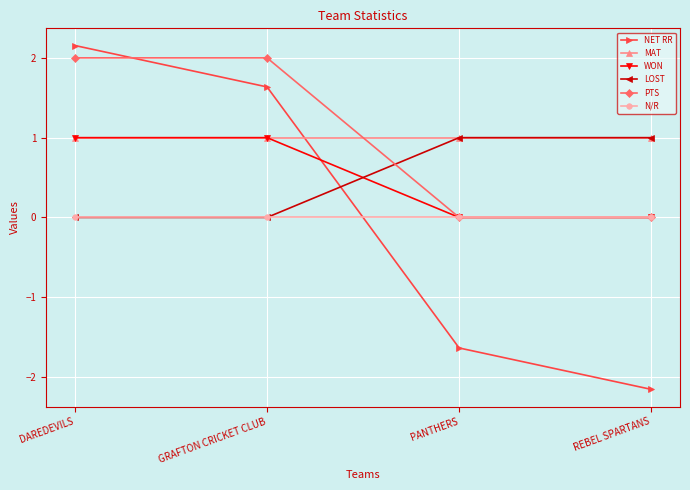

How many values in the NET RR series exceed 1?

2